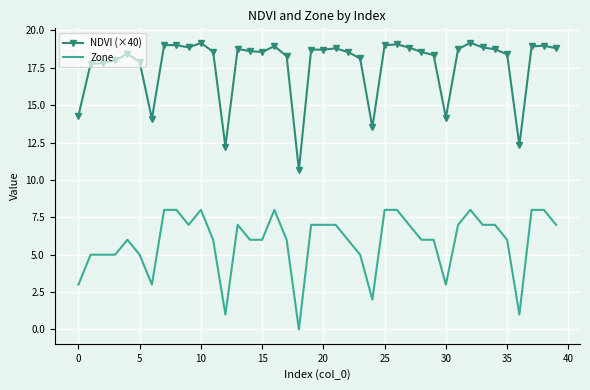

What is the difference between the maximum and minimum values in the Zone series?

8.0